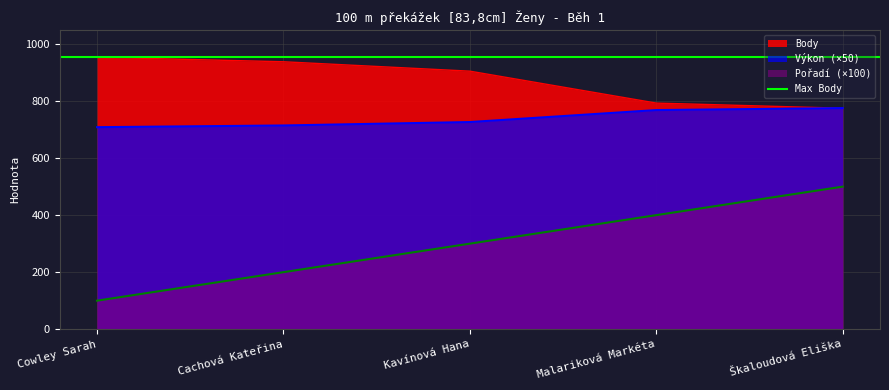

After their last crossing, which series has the higher values: Výkon or Body?

Výkon